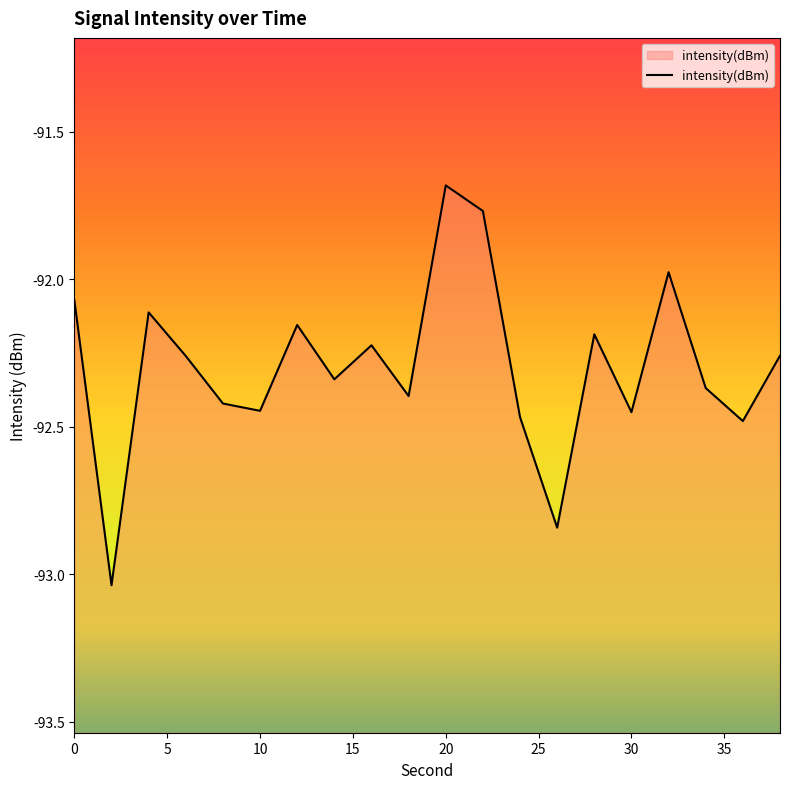

What is the difference between the values at 30 and 0?

0.4